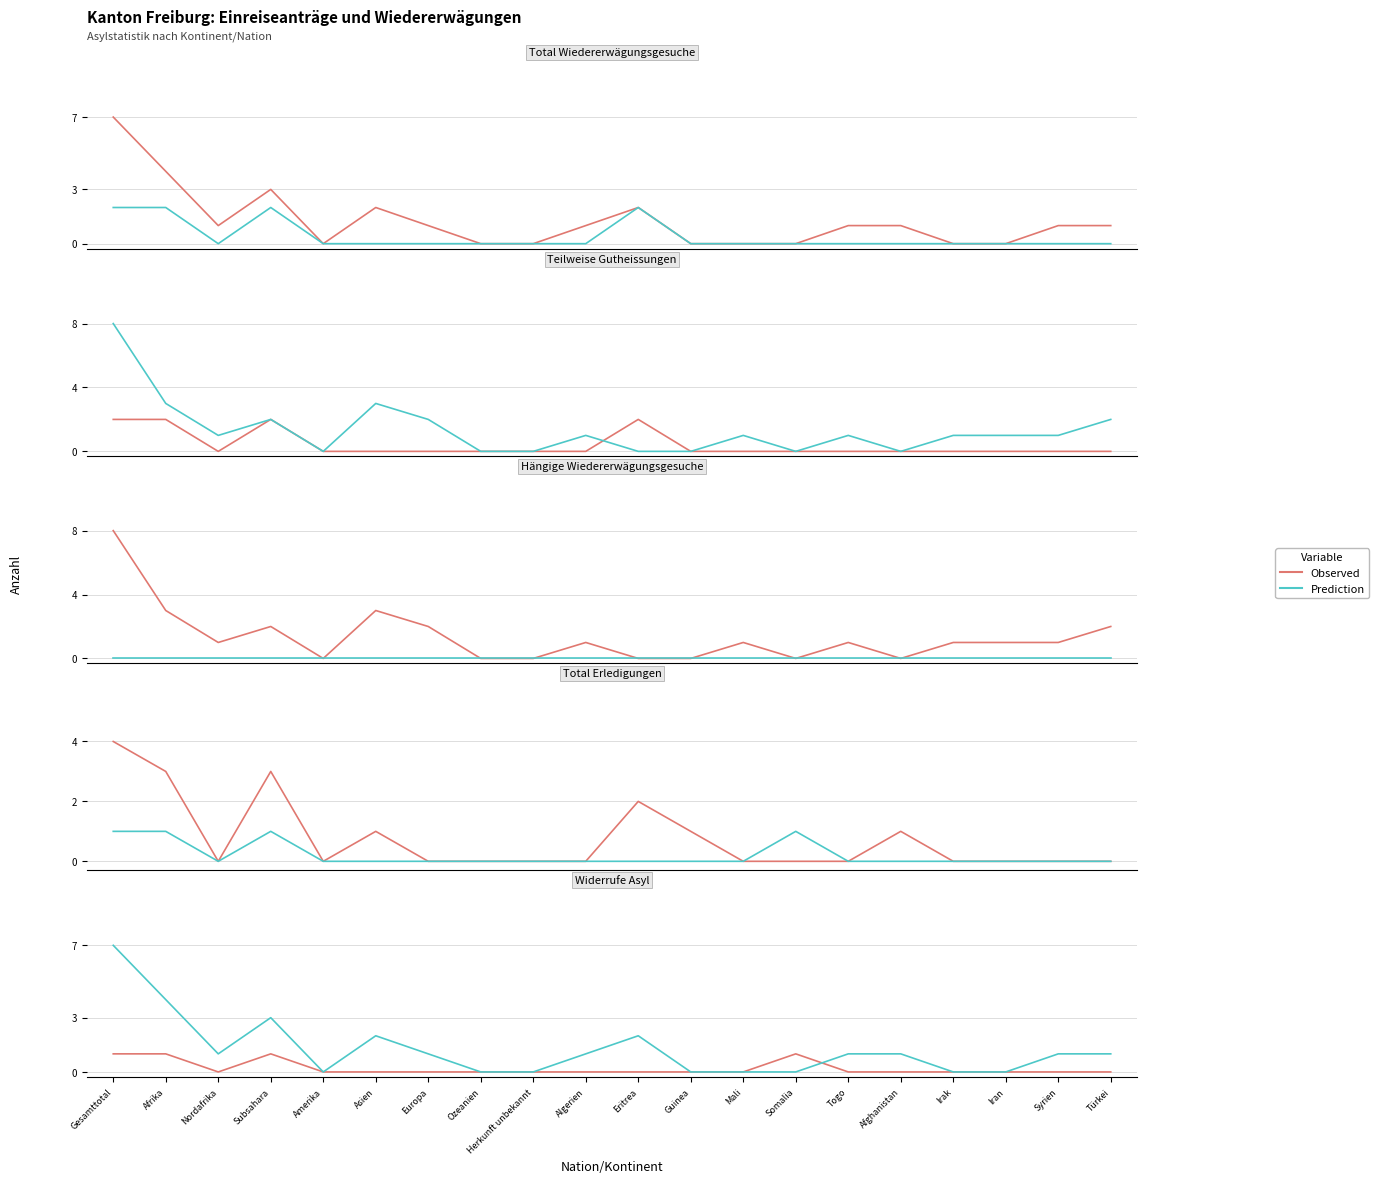

At how many categories does at least one series exceed 4?

1